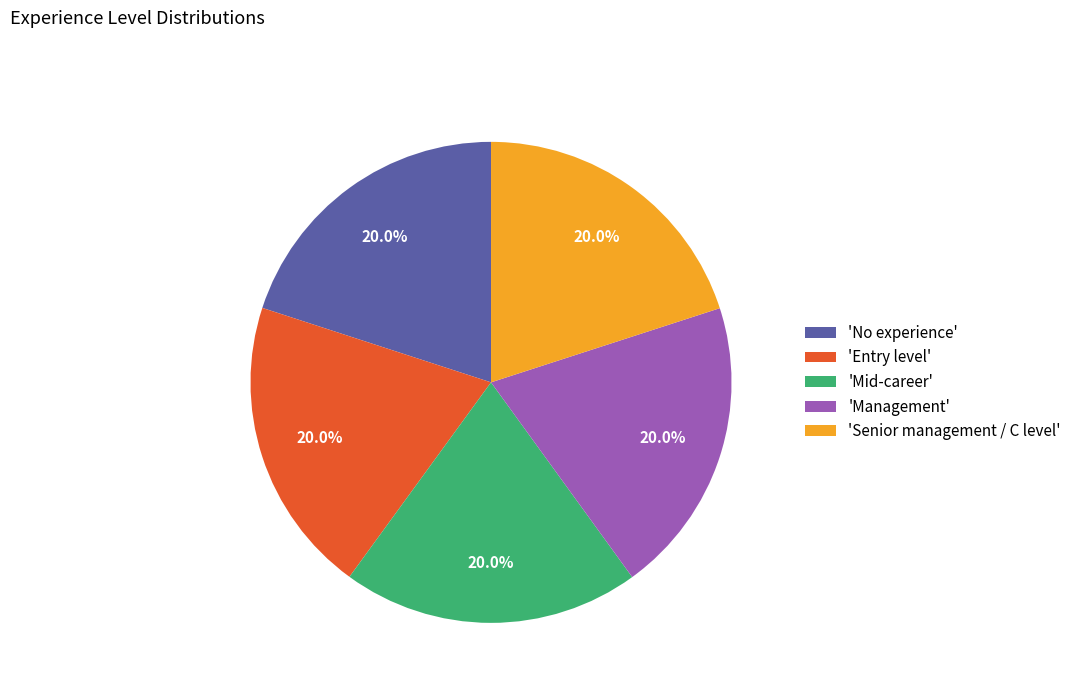

Is there any slice that represents more than half of the pie?

No